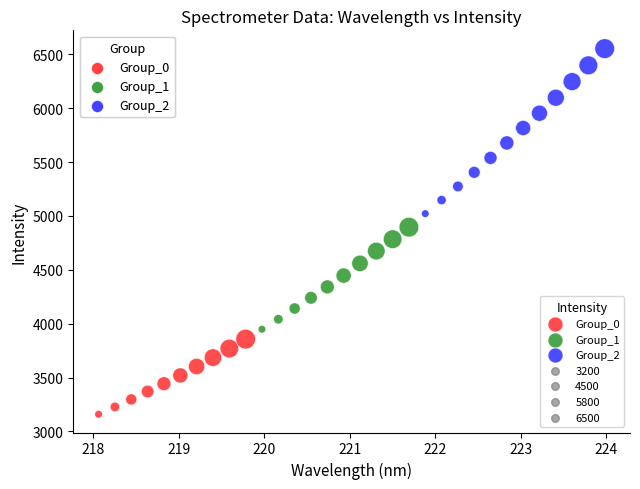

Which series has the largest Y range (max minus min)?

Group_2